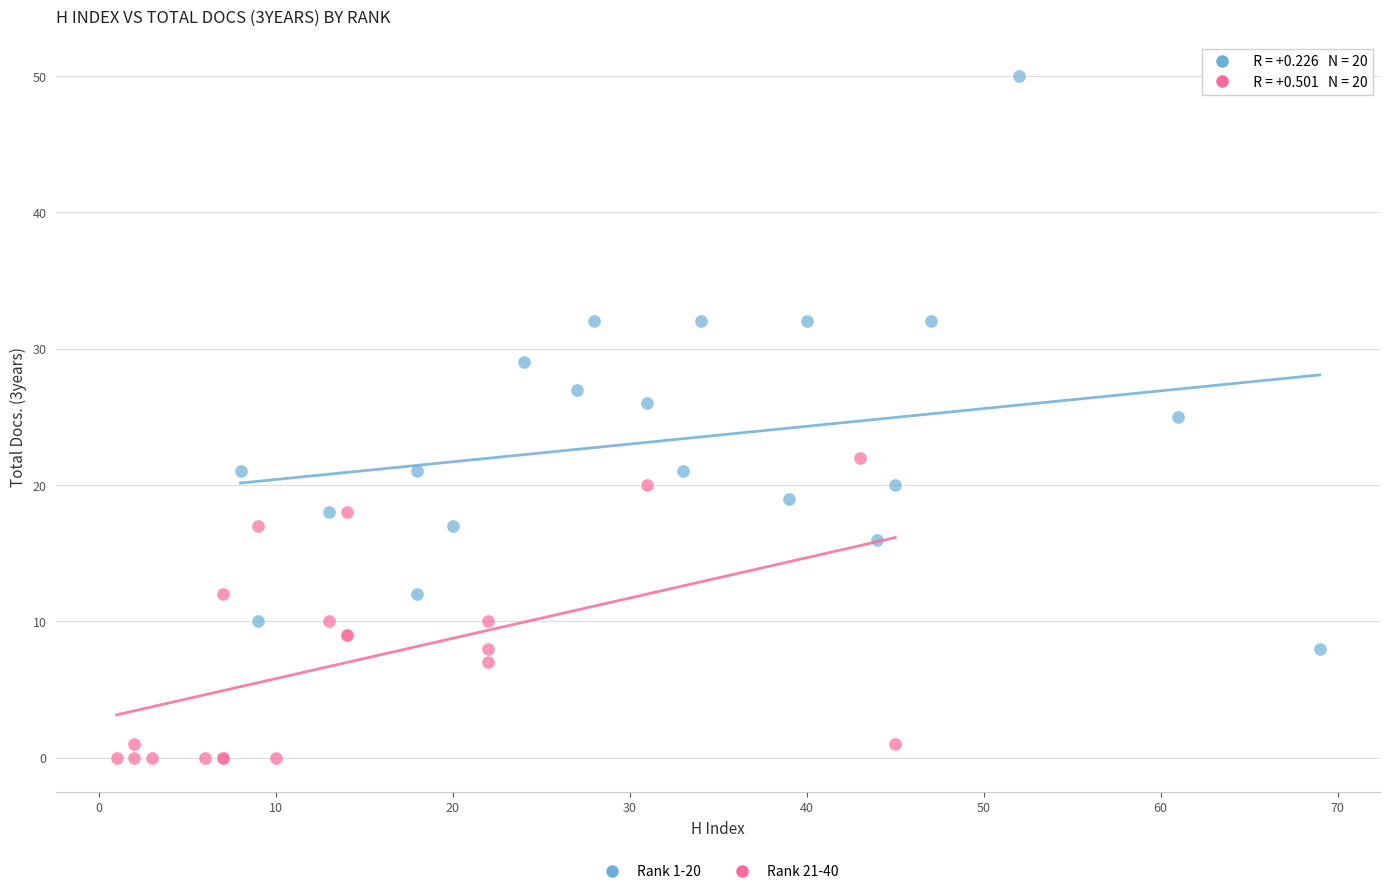

Which series has the widest spread of Y values?

Rank 1-20